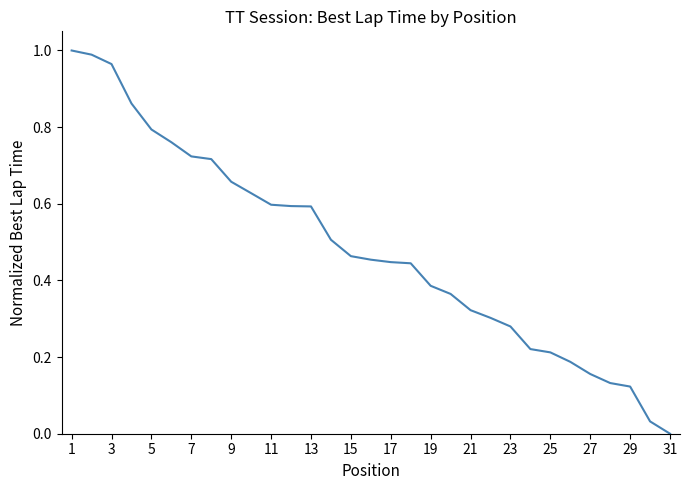

Does the chart have visible grid lines?

No